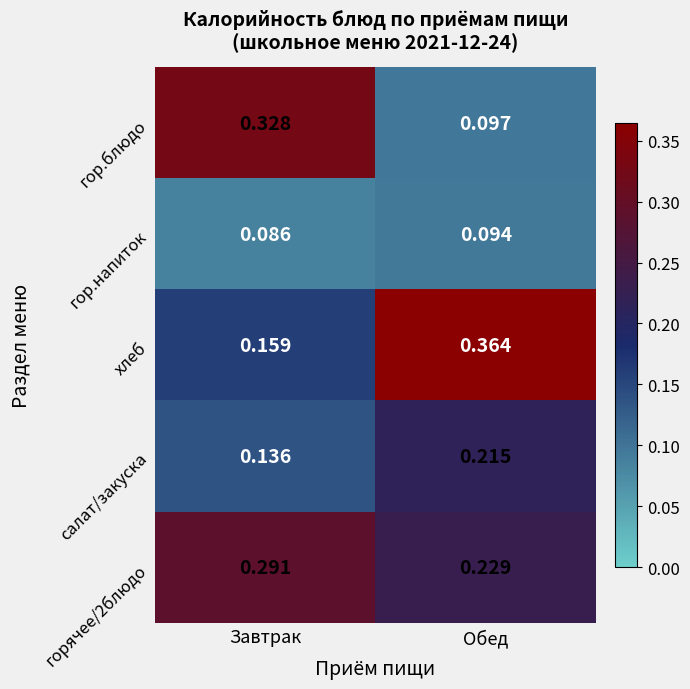

Which series has the widest spread of values?

гор.блюдо